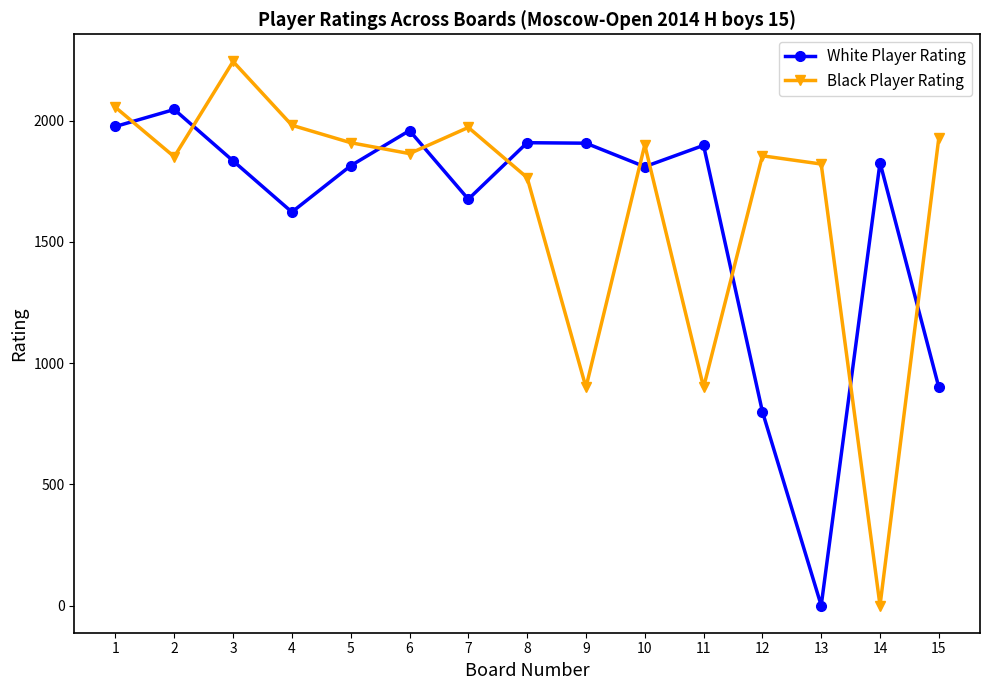

How many values in the Black Player Rating series are below 1864?

7